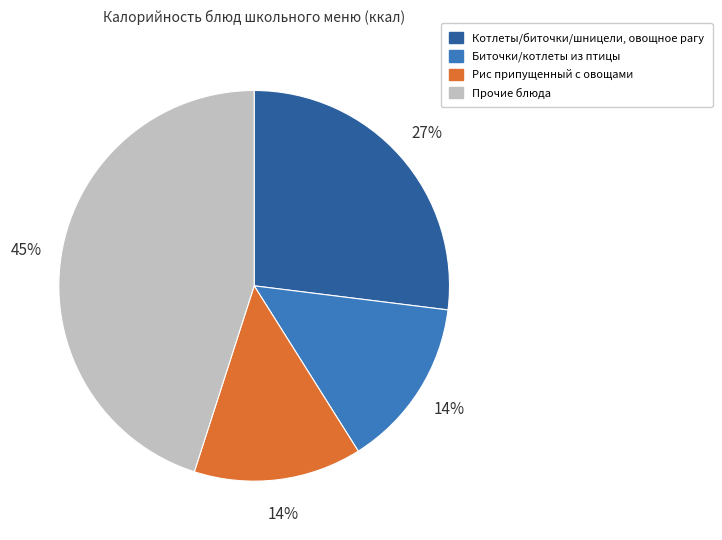

To the nearest percent, what is the average slice percentage?

25%